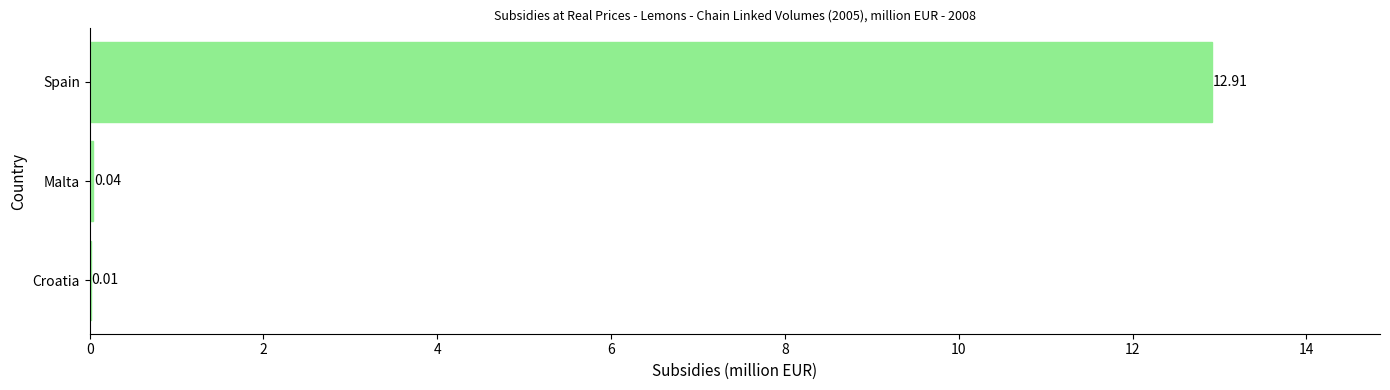

What is the sum of all values?

13.0